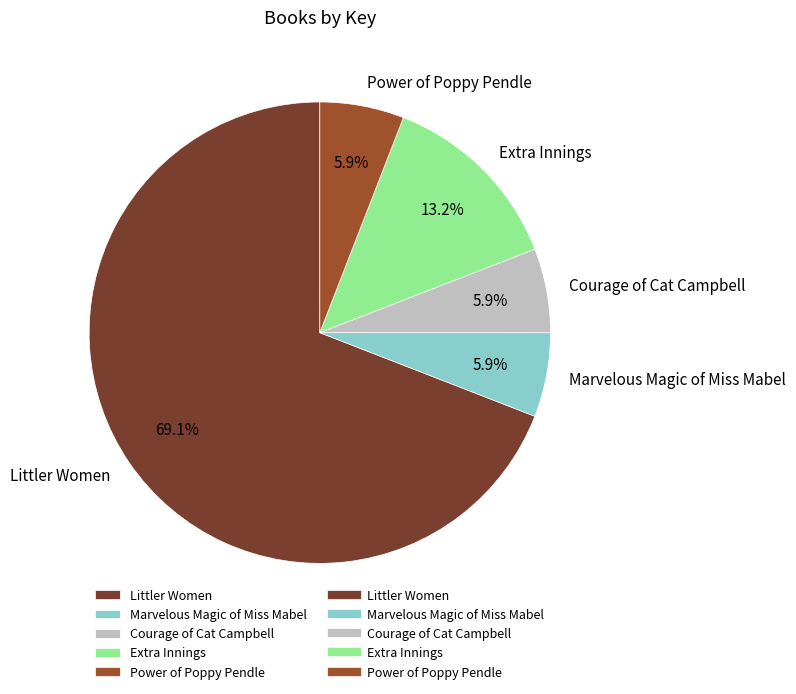

To the nearest percent, what is the average slice percentage?

20%